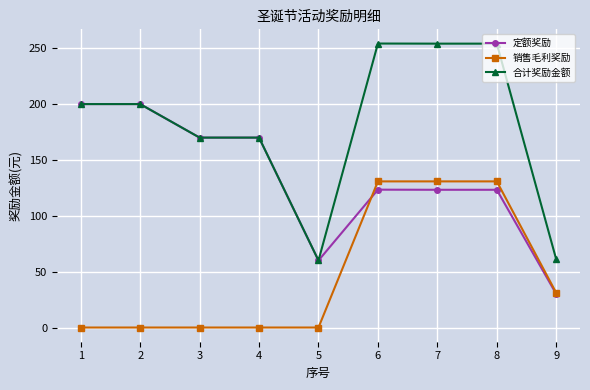

The value of 销售毛利奖励 at 7 is 87.7. True or false?

False